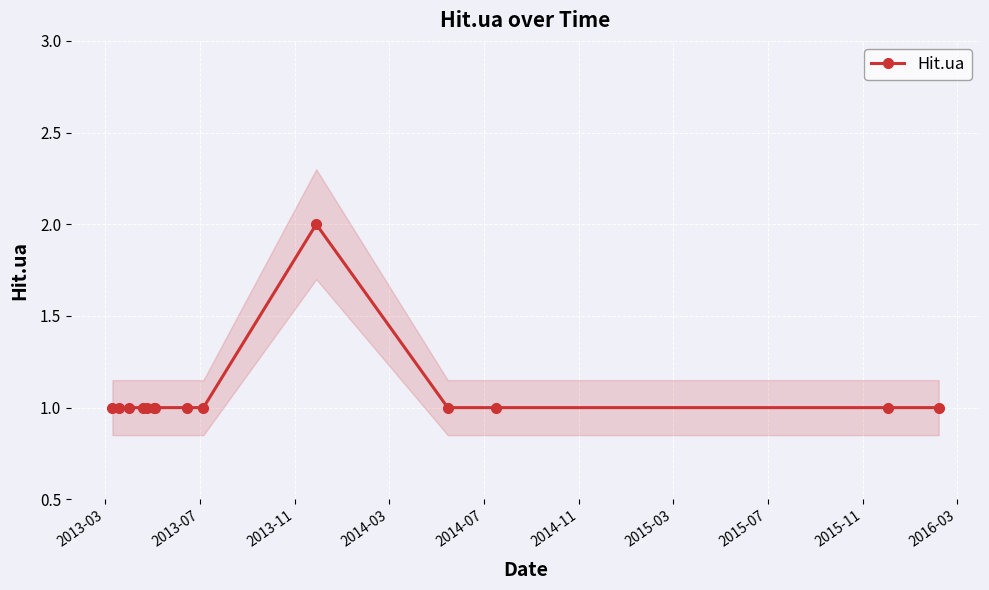

What value does the data have at 2014-11?

1